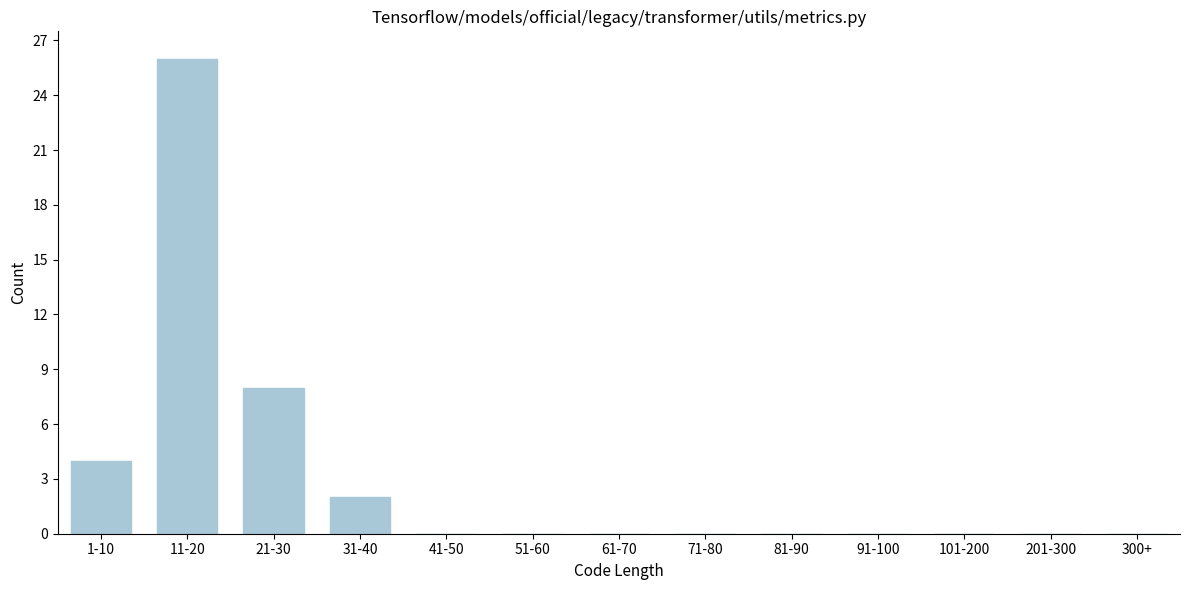

Reading left to right, what are all the values shown in this chart?

1-10=4	11-20=26	21-30=8	31-40=2	41-50=0	51-60=0	61-70=0	71-80=0	81-90=0	91-100=0	101-200=0	201-300=0	300+=0